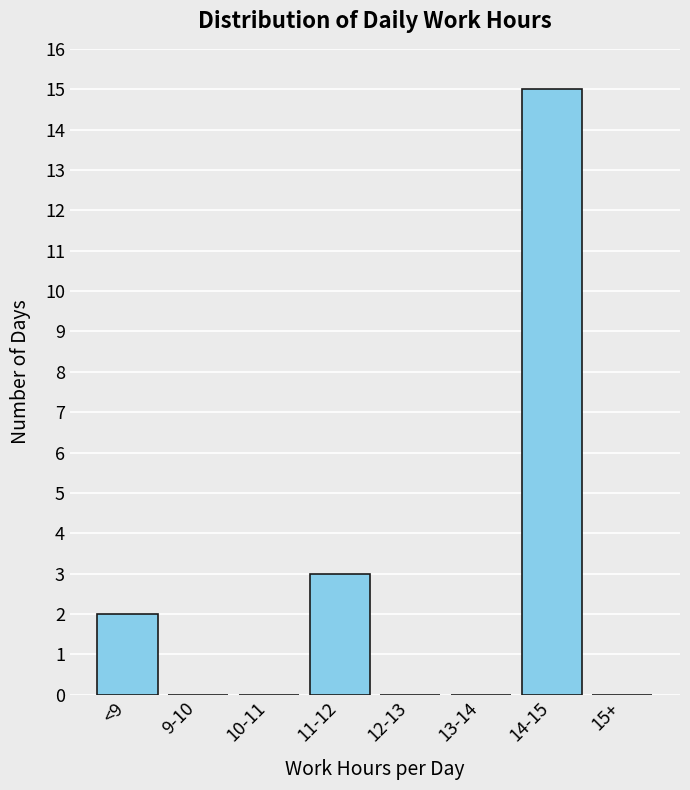

Reading right to left, list all the values displayed in this chart.

15+=0	14-15=15	13-14=0	12-13=0	11-12=3	10-11=0	9-10=0	<9=2